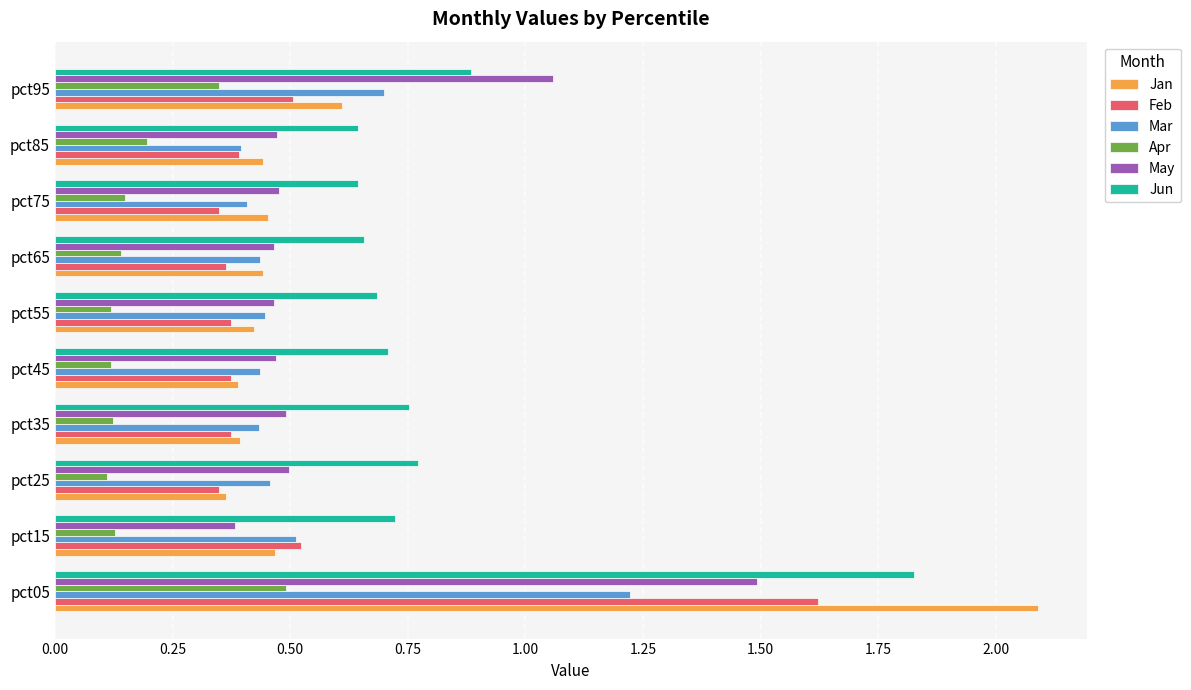

True or false: Apr has a value of 0.1 at pct45.

True